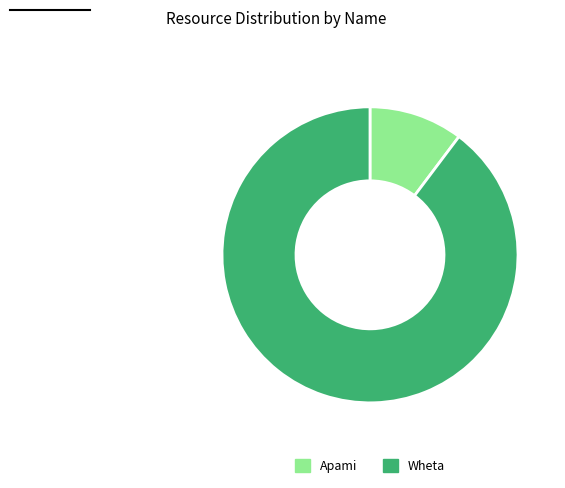

Do Apami and Wheta together represent more than half of the pie?

Yes